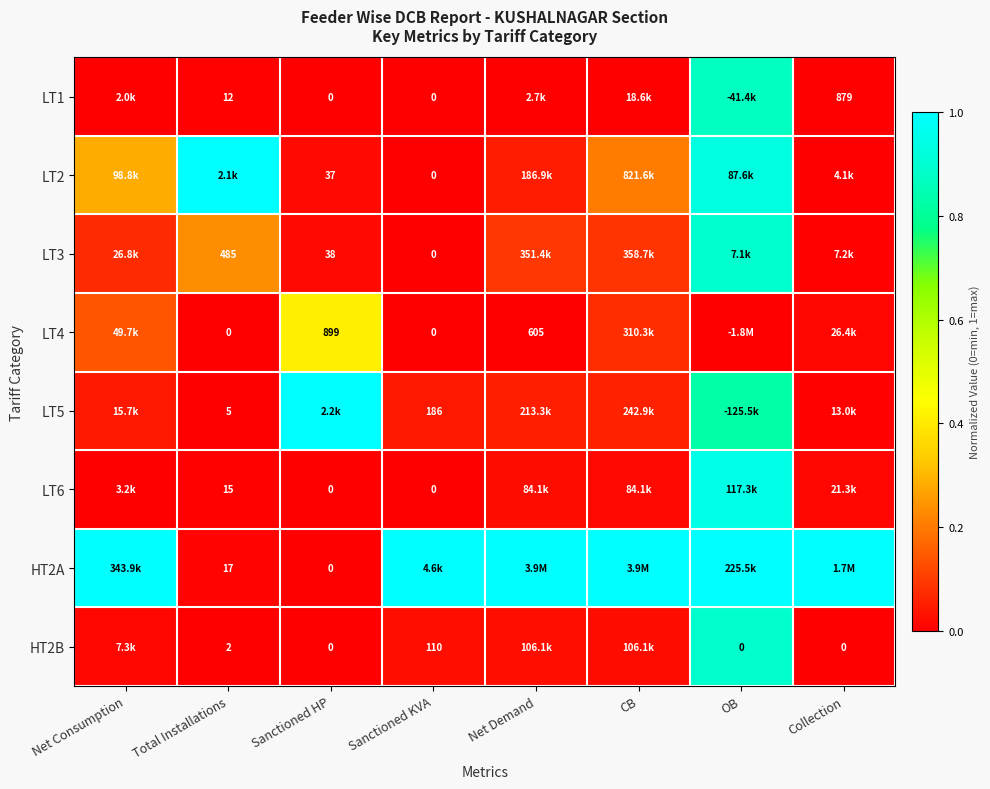

At how many categories does at least one series exceed 0?

8